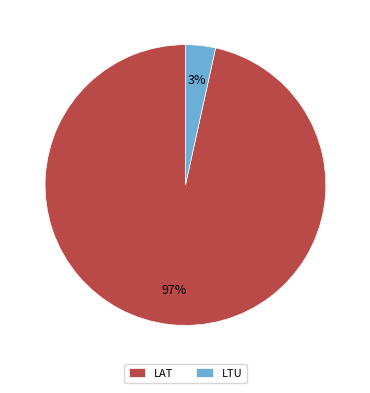

Is the sum of LAT and LTU greater than half?

Yes